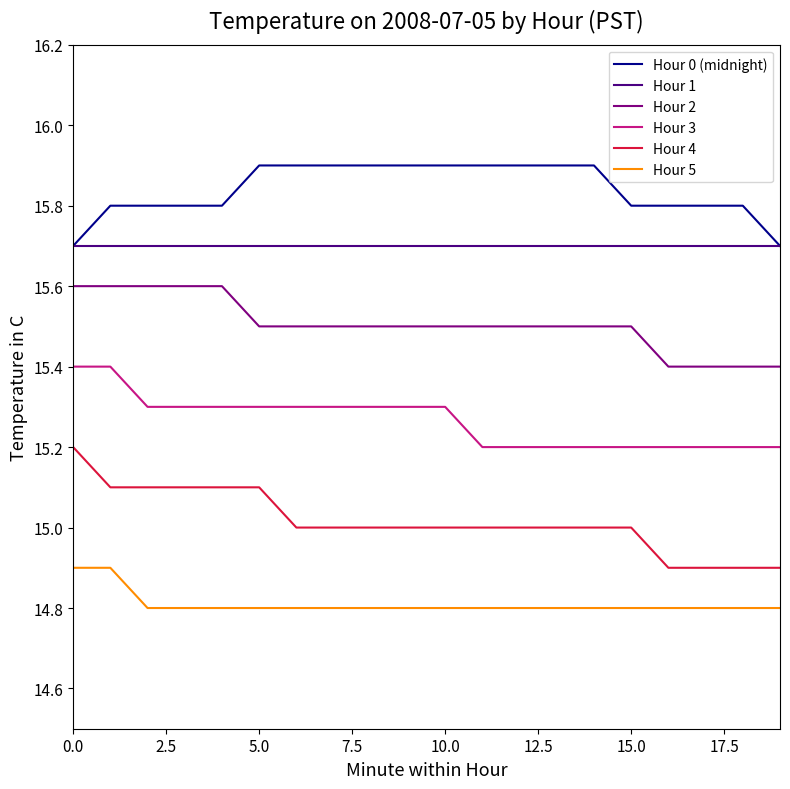

Which series has the largest total across all categories?

Hour 0 (midnight)